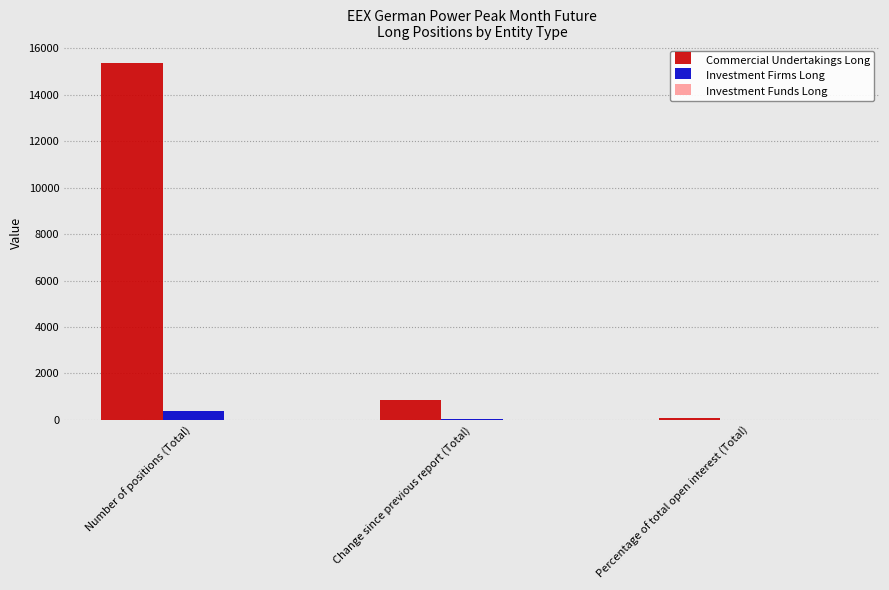

What is the total value across all series at Number of positions (Total)?

15732.0